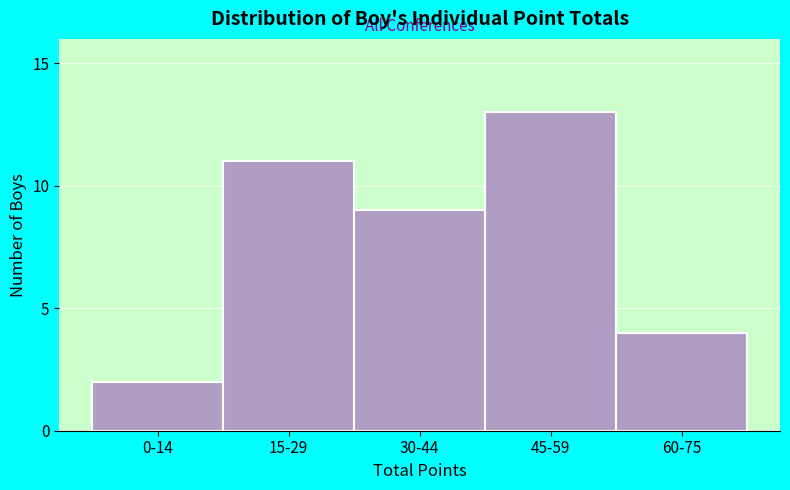

Reading left to right, list all the values displayed in this chart.

2	11	9	13	4